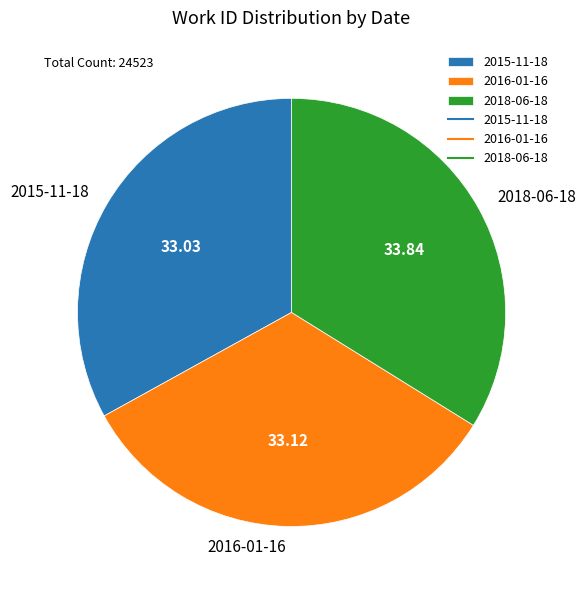

Is the sum of 2016-01-16 and 2015-11-18 greater than half?

Yes